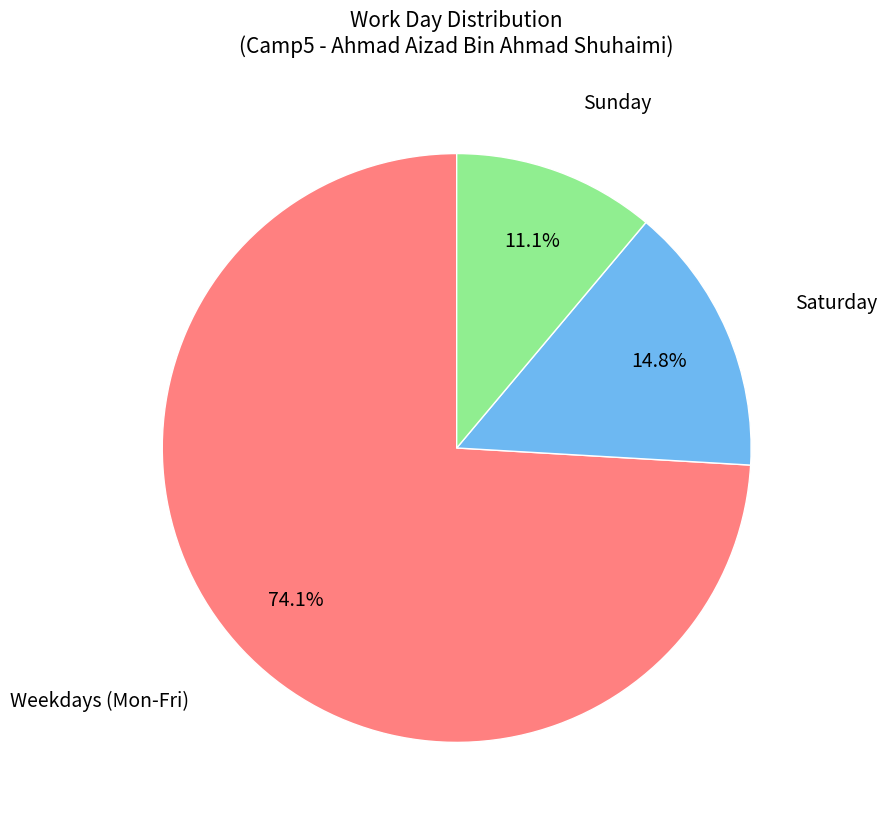

Does any single category account for the majority?

Yes